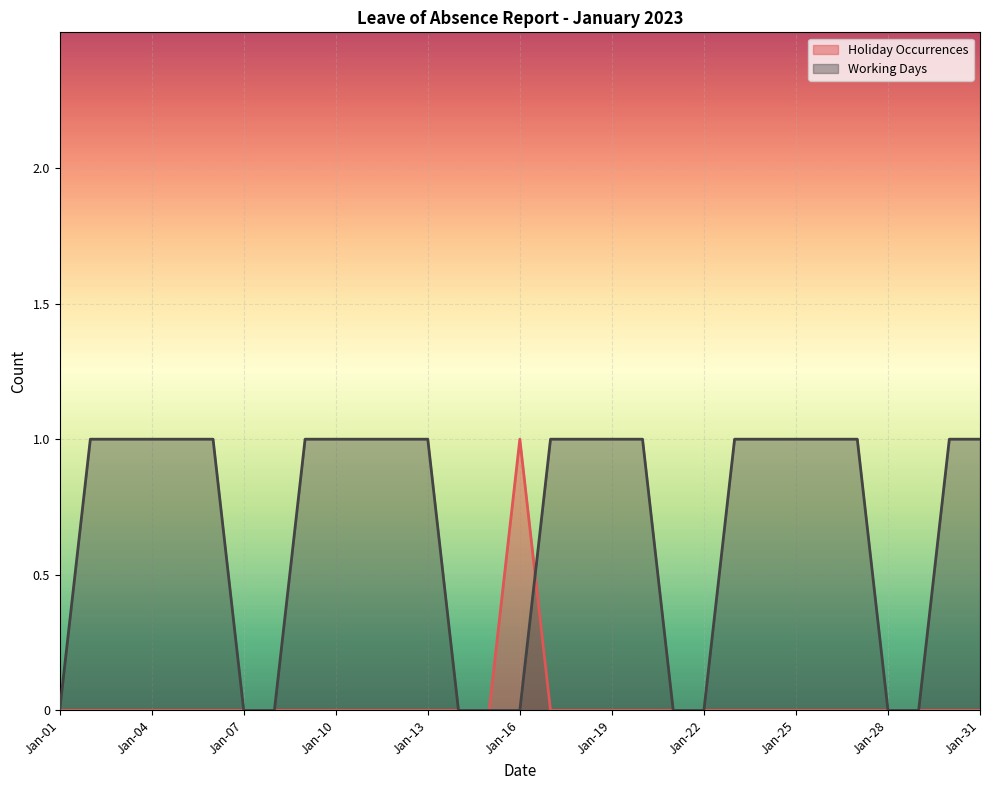

Reading left to right, transcribe all the data shown in this chart.

Holiday Occurrences: Jan-01=0	Jan-02=0	Jan-03=0	Jan-04=0	Jan-05=0	Jan-06=0	Jan-07=0	Jan-08=0	Jan-09=0	Jan-10=0	Jan-11=0	Jan-12=0	Jan-13=0	Jan-14=0	Jan-15=0	Jan-16=1	Jan-17=0	Jan-18=0	Jan-19=0	Jan-20=0	Jan-21=0	Jan-22=0	Jan-23=0	Jan-24=0	Jan-25=0	Jan-26=0	Jan-27=0	Jan-28=0	Jan-29=0	Jan-30=0	Jan-31=0
Working Days: Jan-01=0	Jan-02=1	Jan-03=1	Jan-04=1	Jan-05=1	Jan-06=1	Jan-07=0	Jan-08=0	Jan-09=1	Jan-10=1	Jan-11=1	Jan-12=1	Jan-13=1	Jan-14=0	Jan-15=0	Jan-16=0	Jan-17=1	Jan-18=1	Jan-19=1	Jan-20=1	Jan-21=0	Jan-22=0	Jan-23=1	Jan-24=1	Jan-25=1	Jan-26=1	Jan-27=1	Jan-28=0	Jan-29=0	Jan-30=1	Jan-31=1